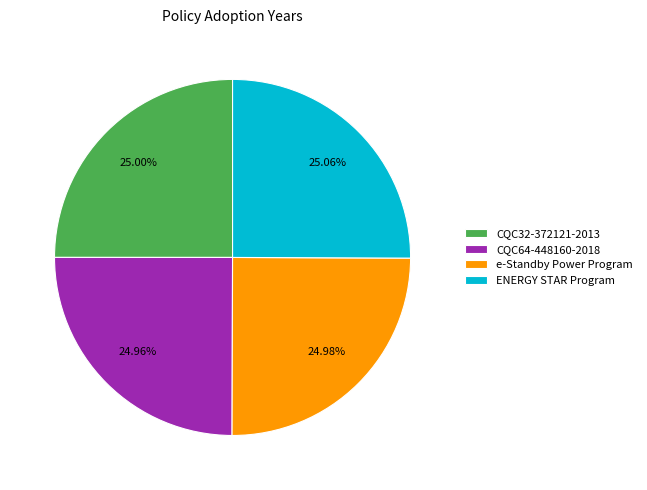

Combined, do ENERGY STAR Program and CQC32-372121-2013 account for over 50%?

Yes